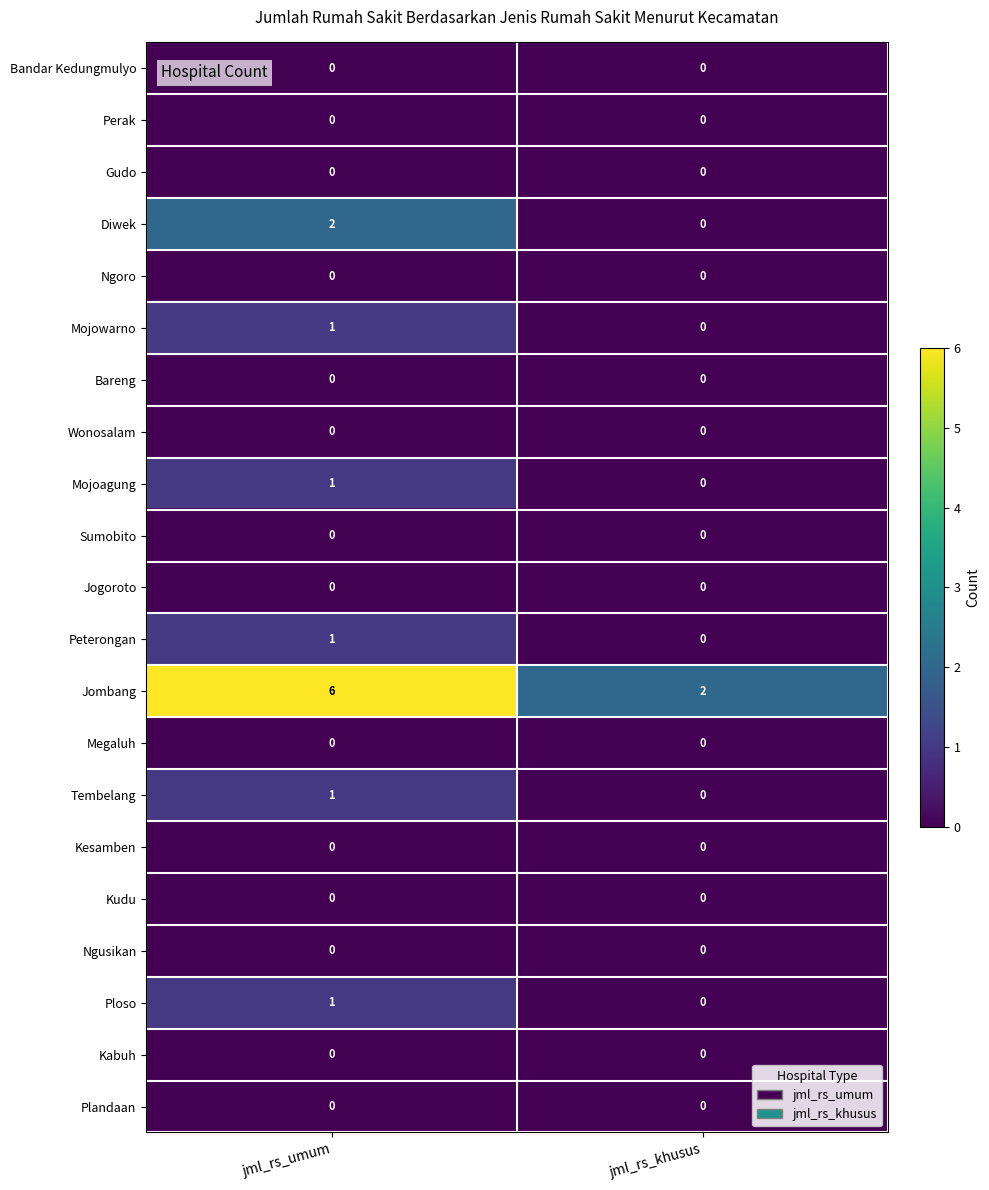

Which series has the largest total across all categories?

Jombang